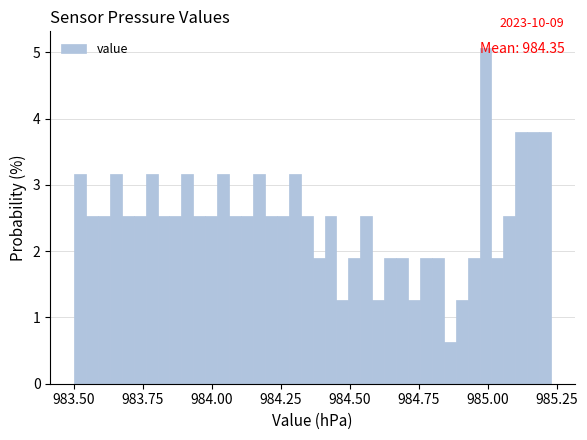

Around what value on the x-axis is the tallest bar? Give the approximate position of its centre, as read against the axis.

985.00